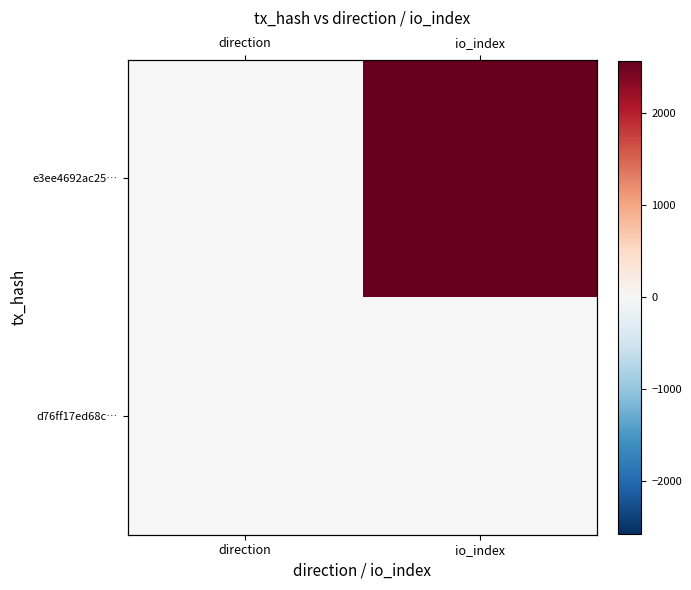

What is the sum of all e3ee4692ac25… values?

2571